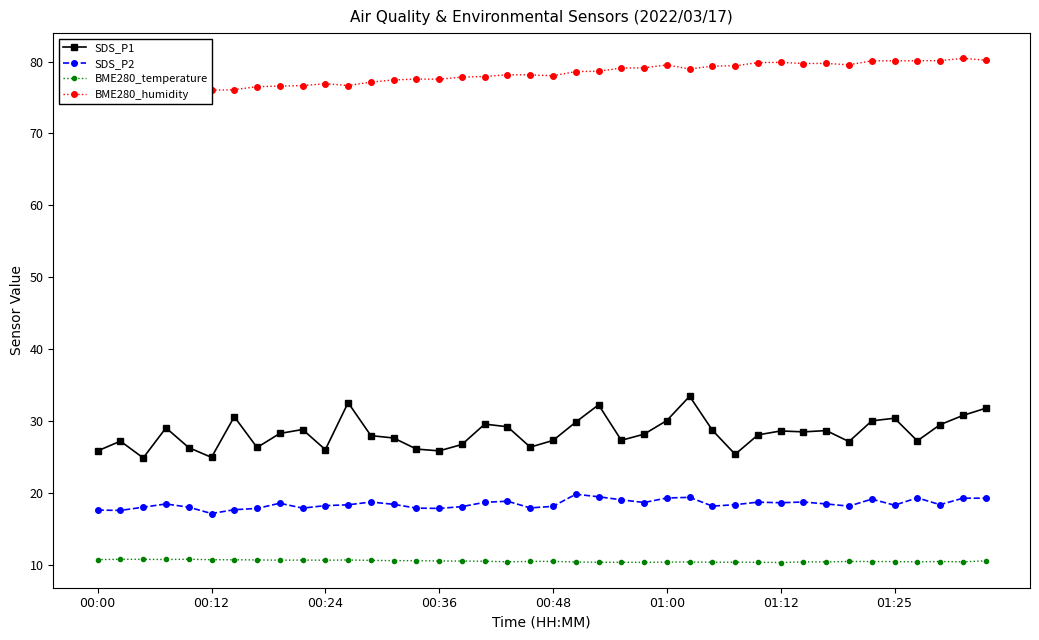

Is this an area chart (filled region under the line)?

No